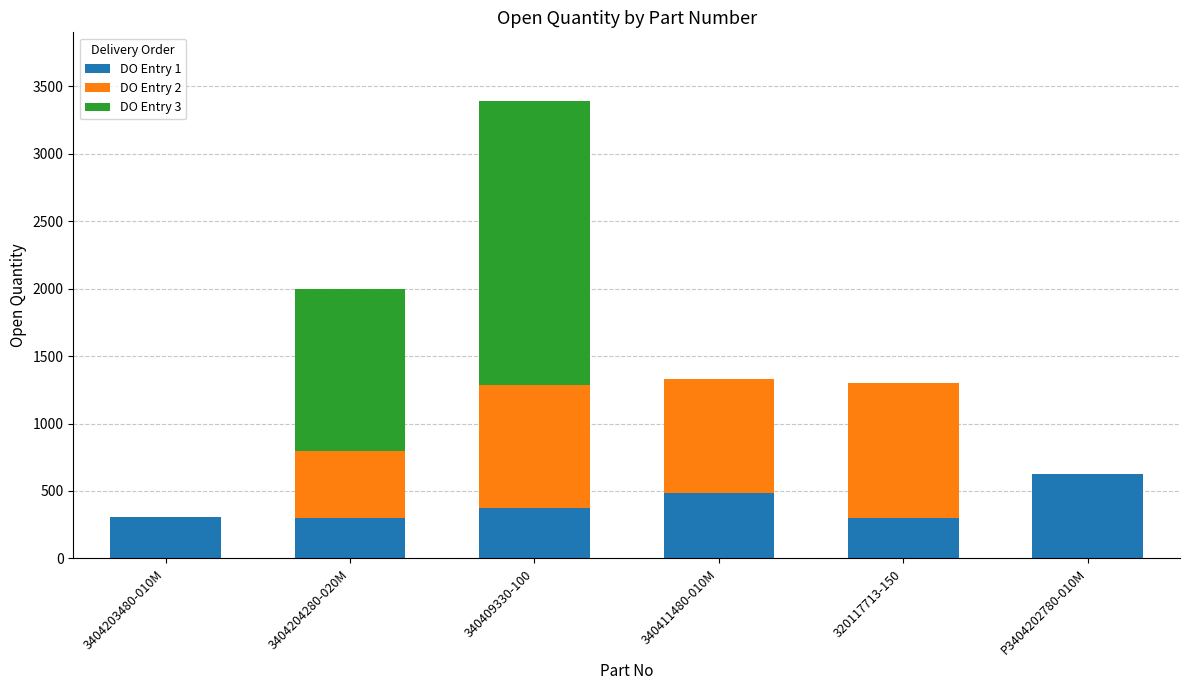

Are the bars grouped side by side (vs. stacked)?

No